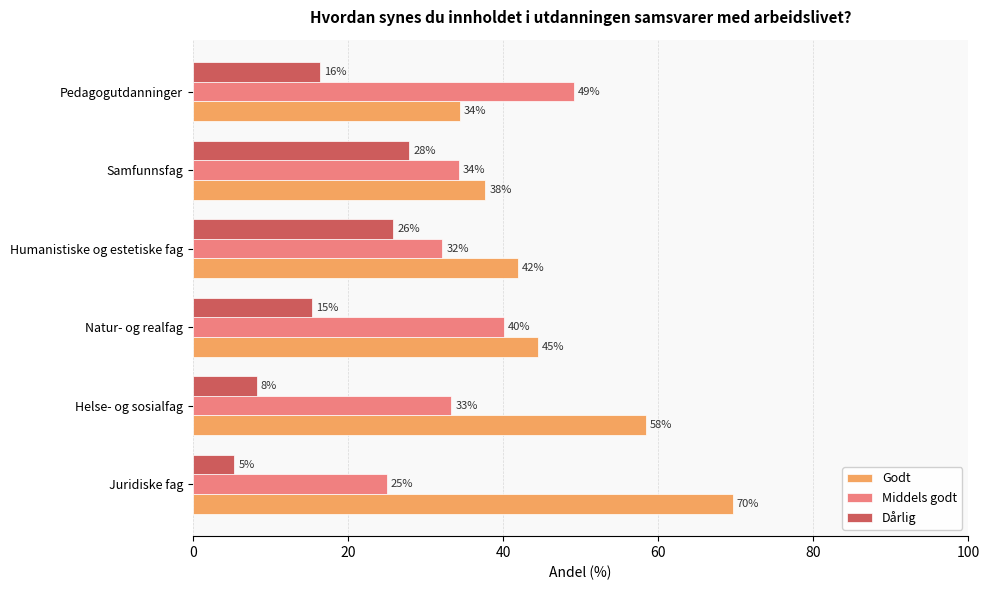

What are all the series names shown in the legend?

Godt, Middels godt, Dårlig